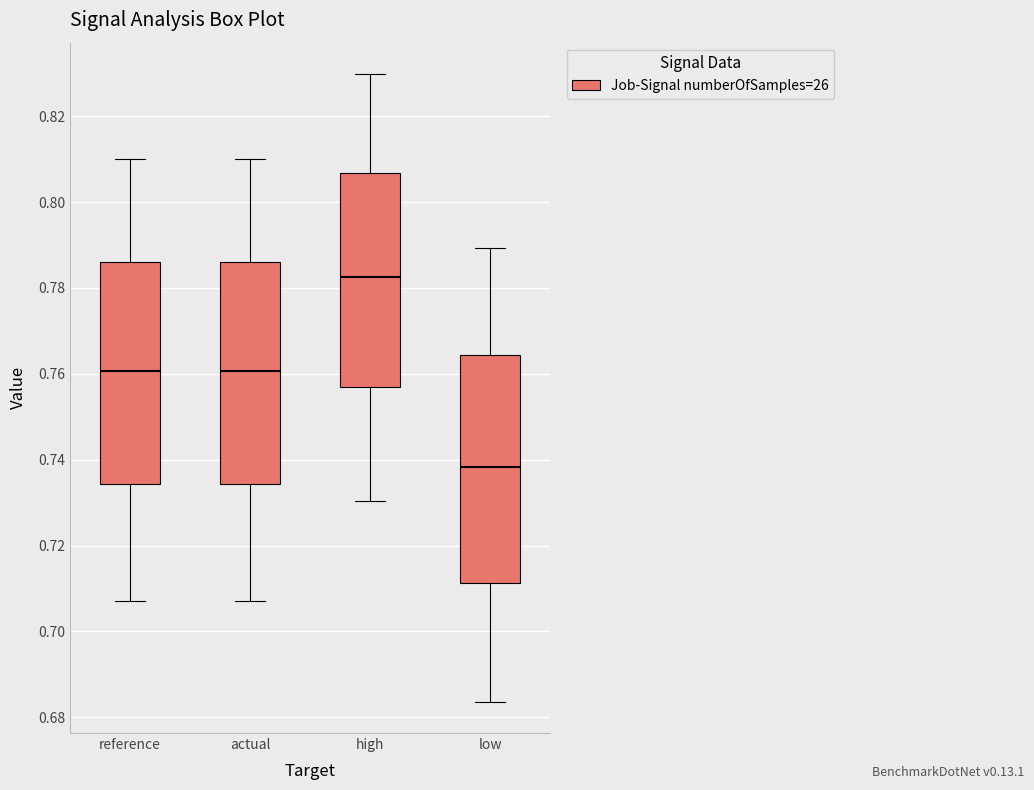

Which box's median line is the lowest?

low